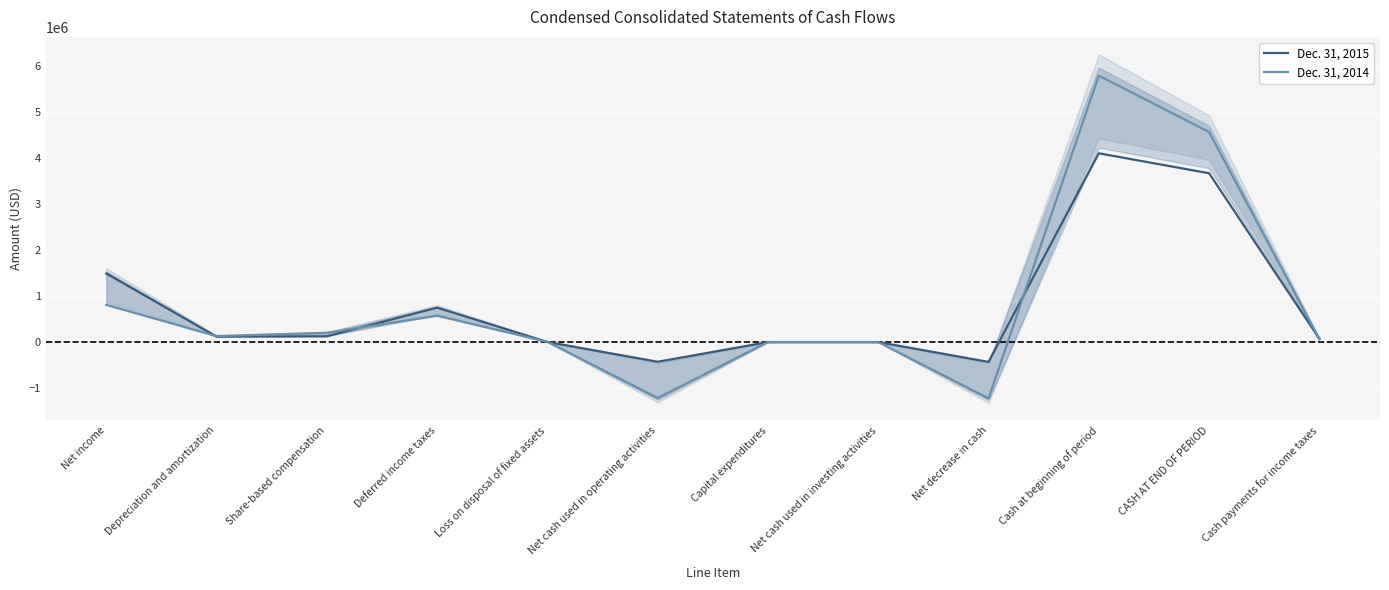

Reading left to right, list all the values displayed in this chart.

Dec. 31, 2015: Net income=1490363	Depreciation and amortization=114406	Share-based compensation=123344	Deferred income taxes=746452	Loss on disposal of fixed assets=111	Net cash used in operating activities=-431231	Capital expenditures=-2942	Net cash used in investing activities=-2942	Net decrease in cash=-434173	Cash at beginning of period=4105814	CASH AT END OF PERIOD=3671641	Cash payments for income taxes=69856
Dec. 31, 2014: Net income=804917	Depreciation and amortization=127939	Share-based compensation=199676	Deferred income taxes=569768	Loss on disposal of fixed assets=3483	Net cash used in operating activities=-1220173	Capital expenditures=-2282	Net cash used in investing activities=-2282	Net decrease in cash=-1227653	Cash at beginning of period=5796223	CASH AT END OF PERIOD=4568570	Cash payments for income taxes=61430